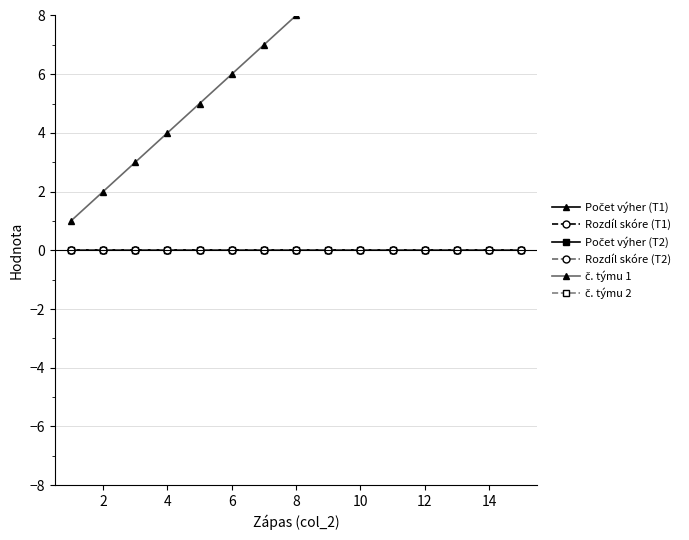

How many lines are shown in the chart?

6